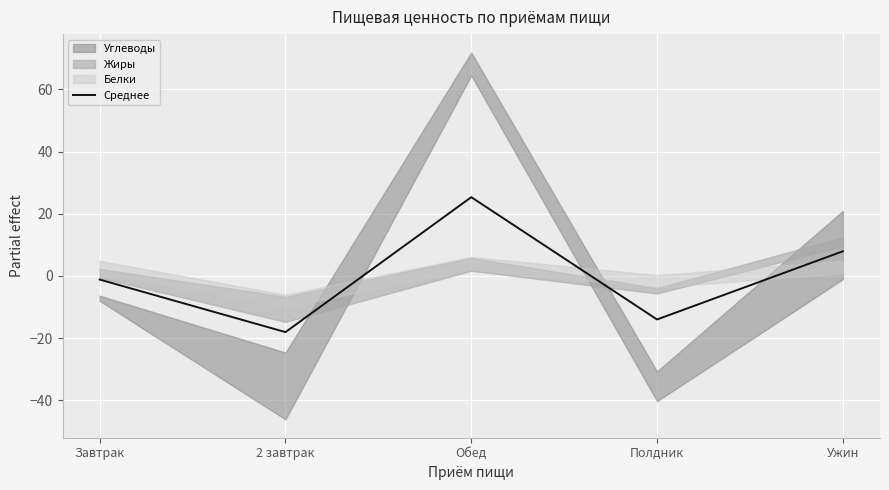

Which label corresponds to the smallest value in the chart?

2 завтрак